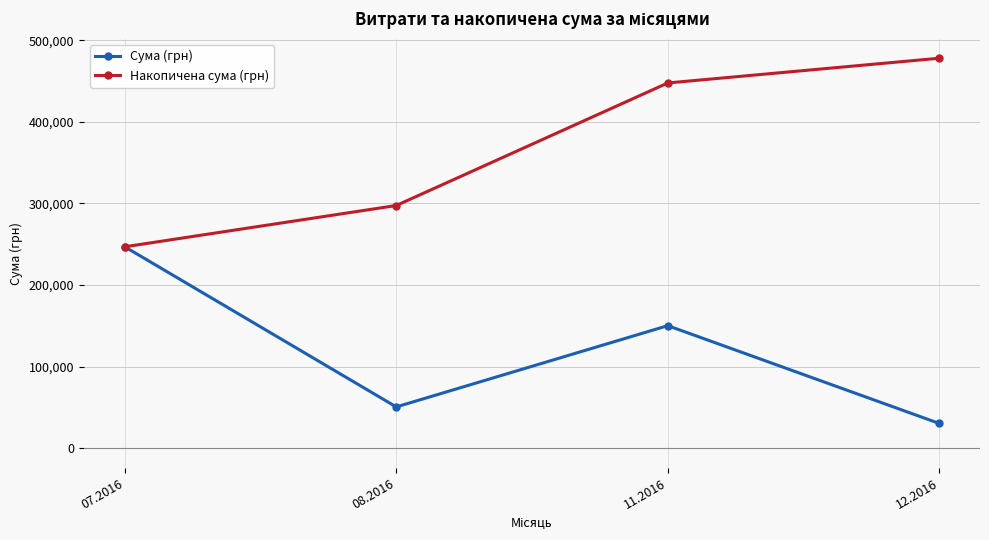

The Накопичена сума (грн) series shows 246906.1 at 07.2016. True or false?

True